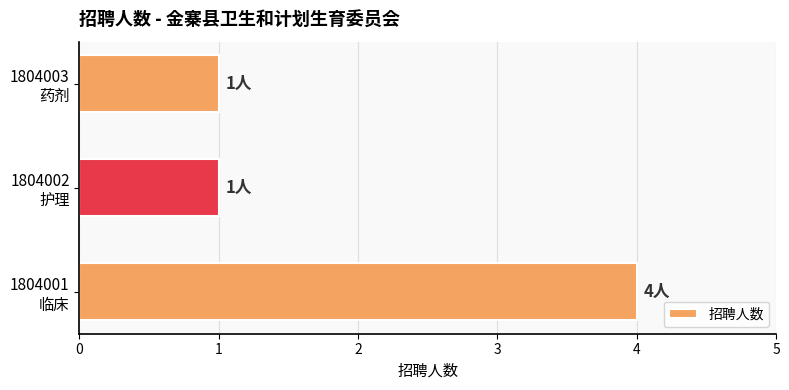

What is the sum of all values?

6